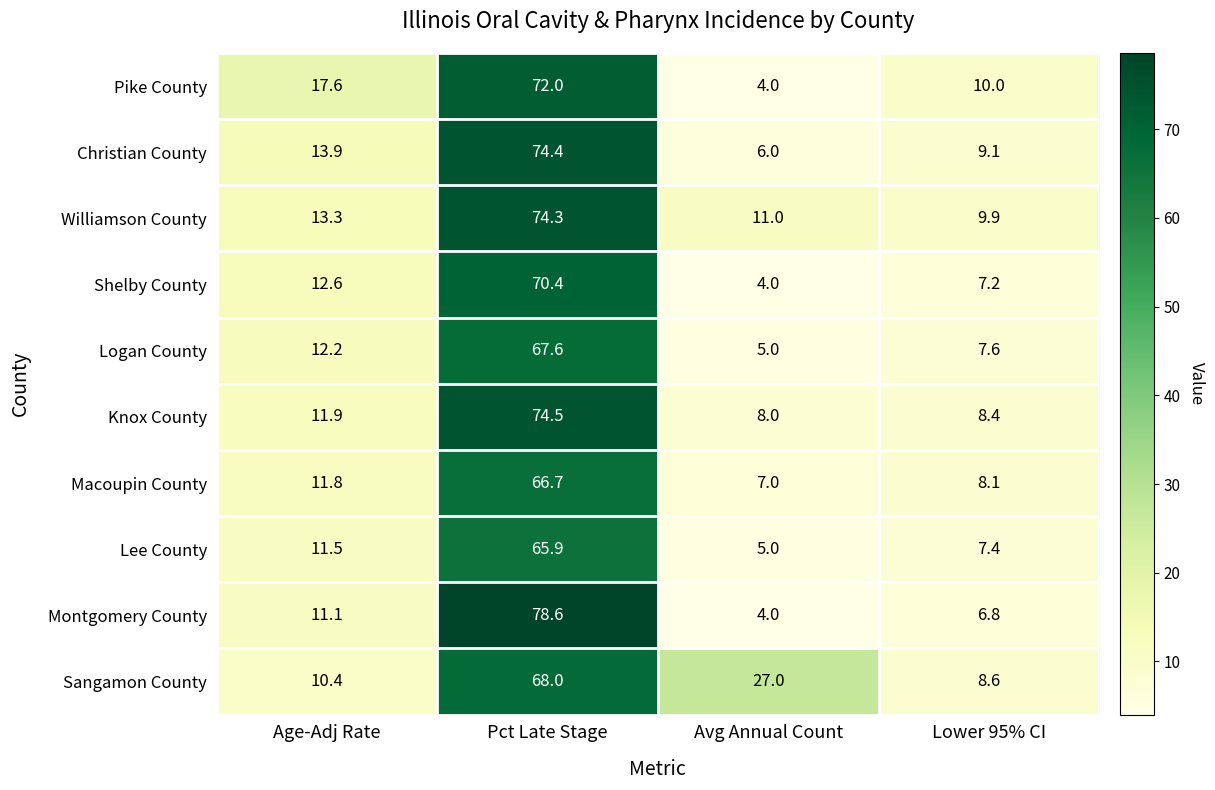

Count the number of categories in the chart.

4